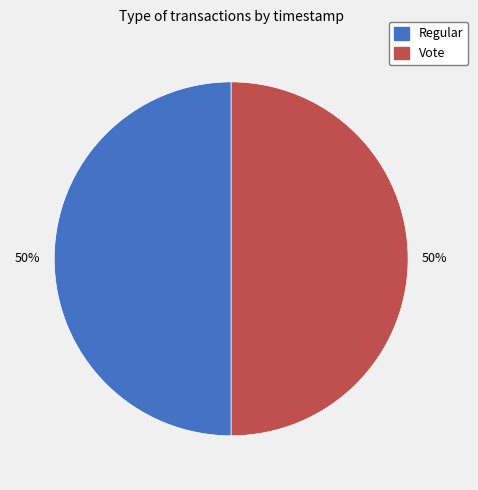

The Regular slice represents 50% of the pie. True or false?

True